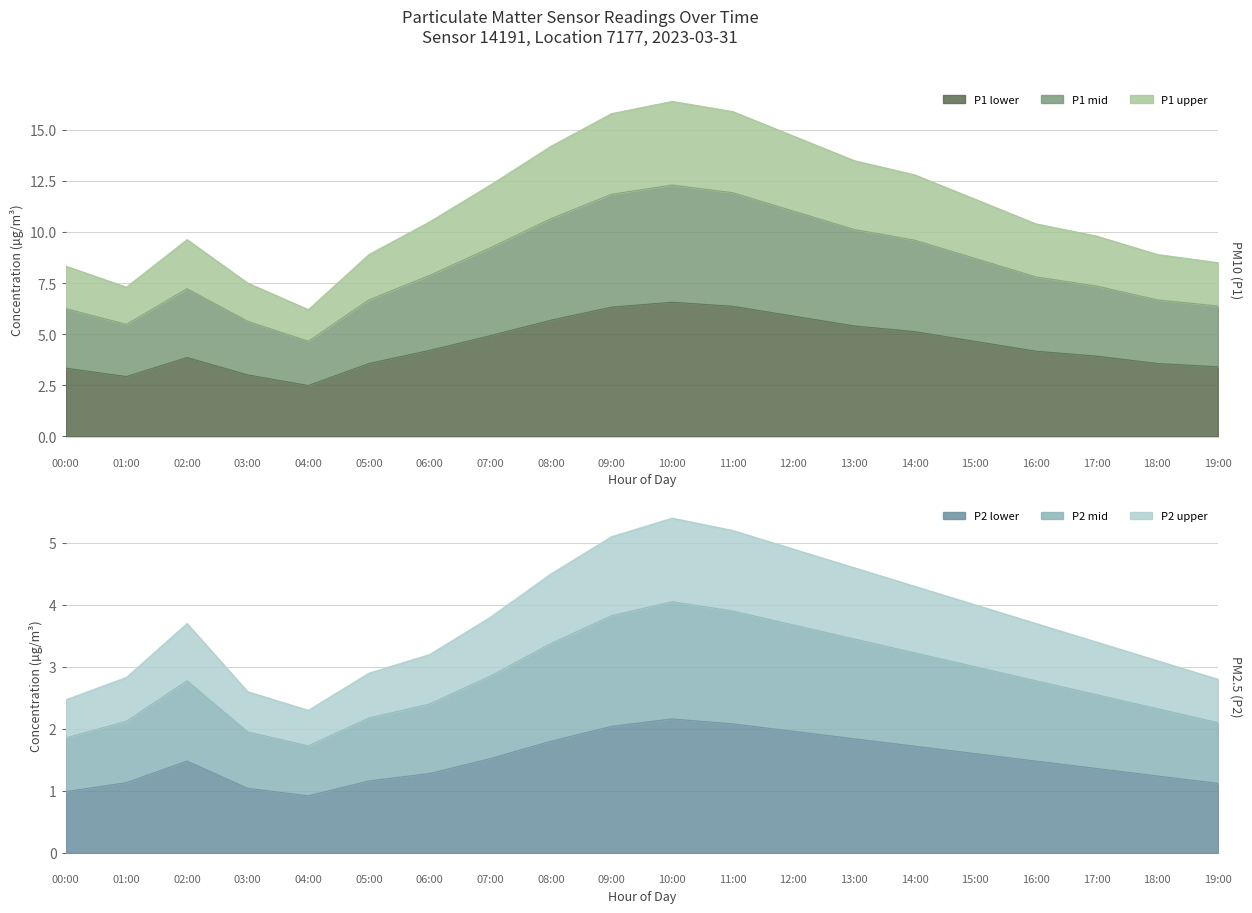

The P1 lower series shows 10.9 at 10:00. True or false?

False